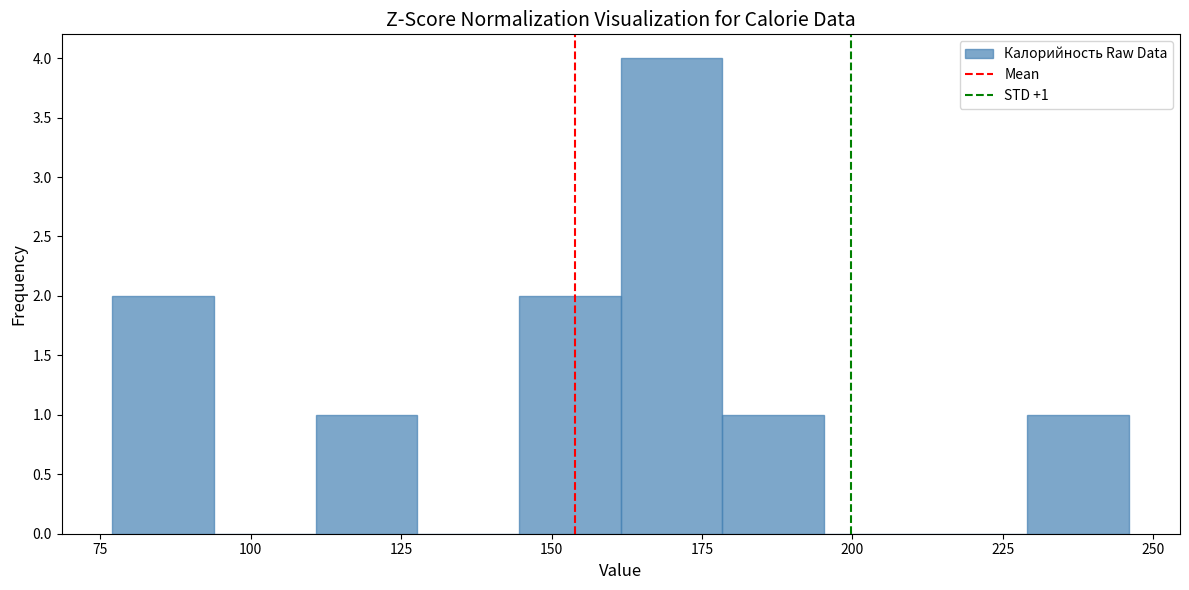

Around what value on the x-axis is the tallest bar? Give the approximate position of its centre, as read against the axis.

170